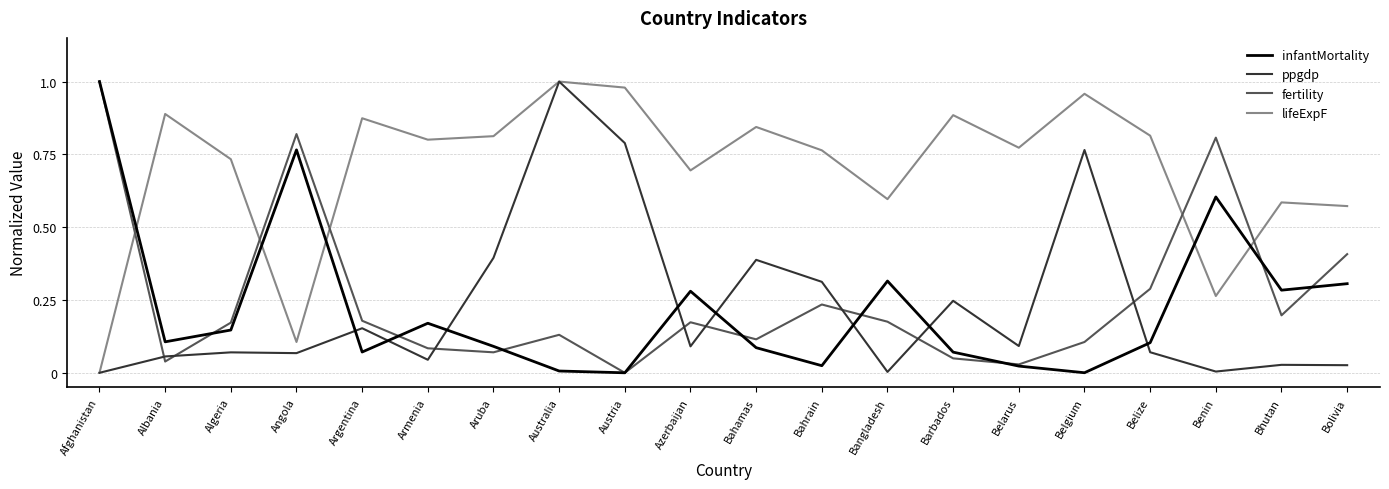

Between which two adjacent categories do lifeExpF and fertility first intersect?

Afghanistan and Albania